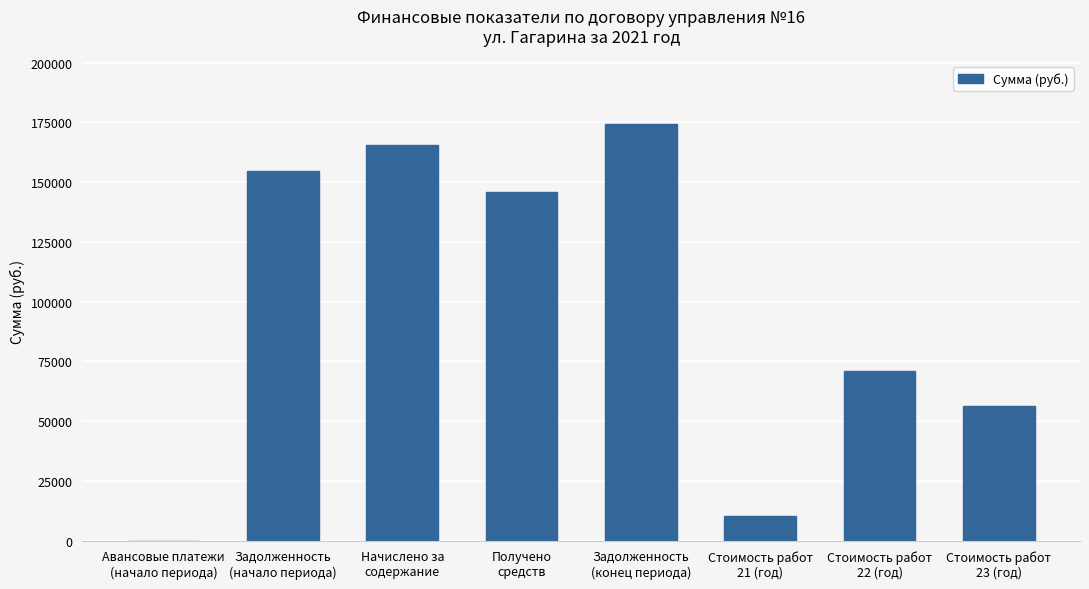

What is the greatest value displayed?

174510.6